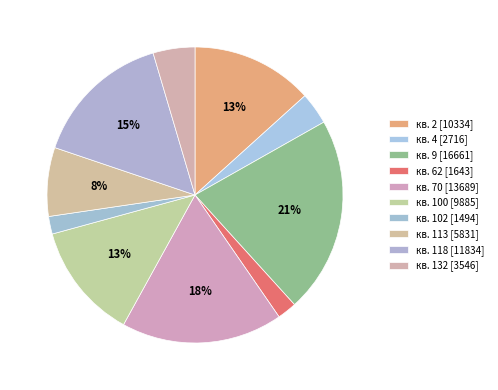

To the nearest percent, what portion does кв. 102 represent?

2%